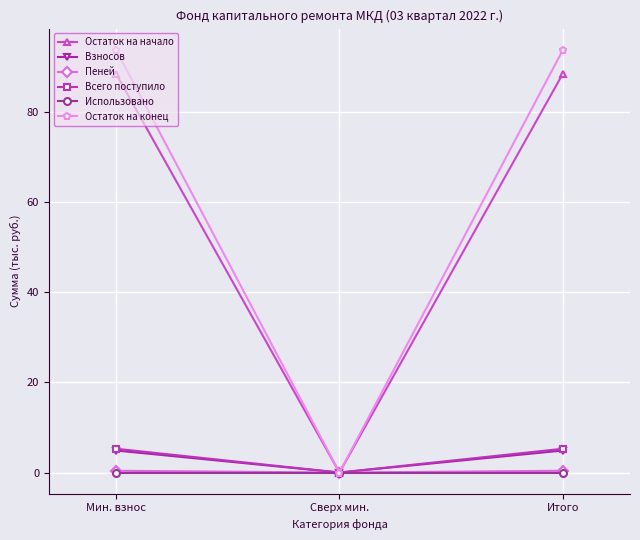

Between Сверх мин. and Итого, which series saw the biggest shift?

Остаток на конец